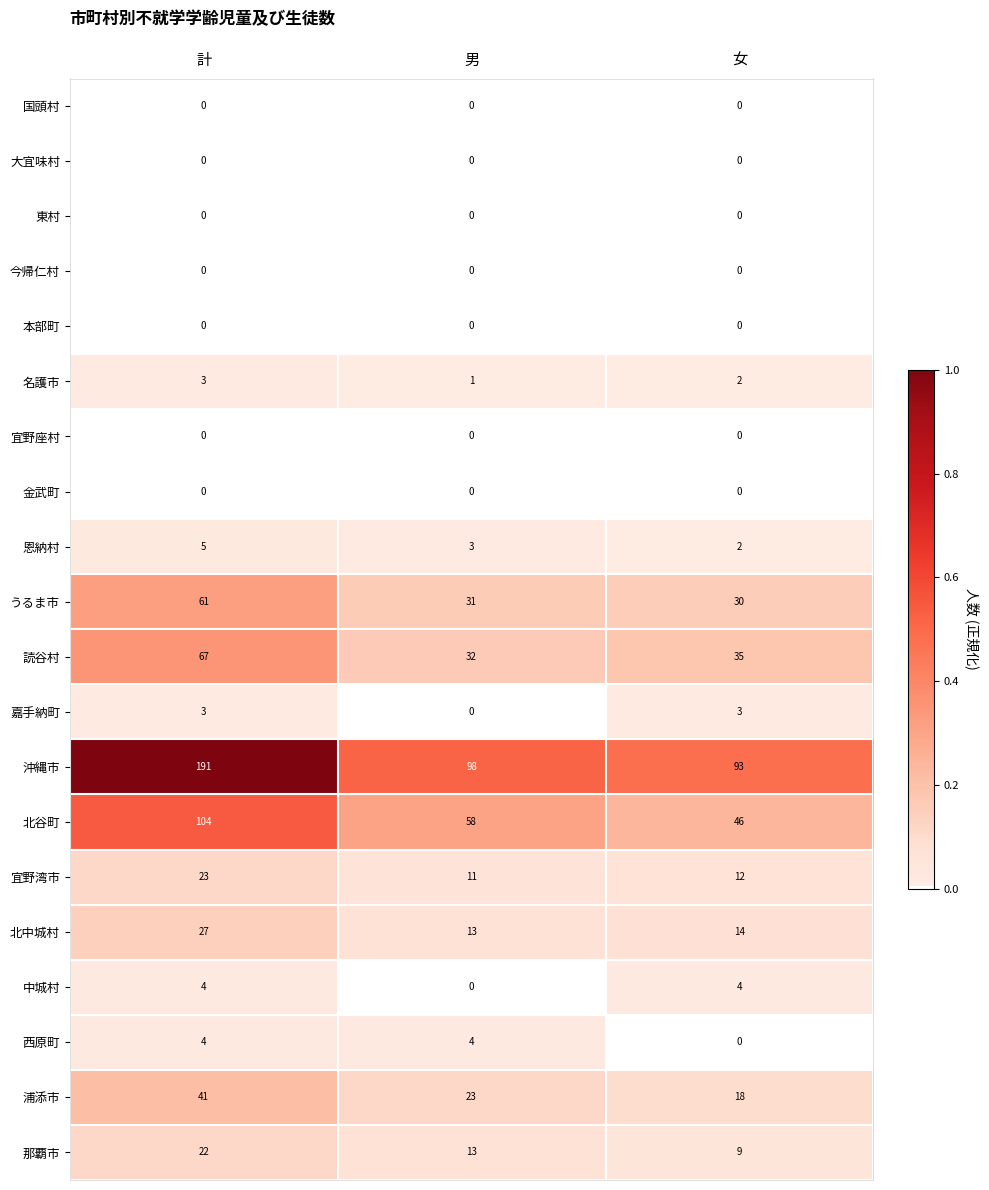

Rank the categories by 浦添市 value from lowest to highest.

女, 男, 計